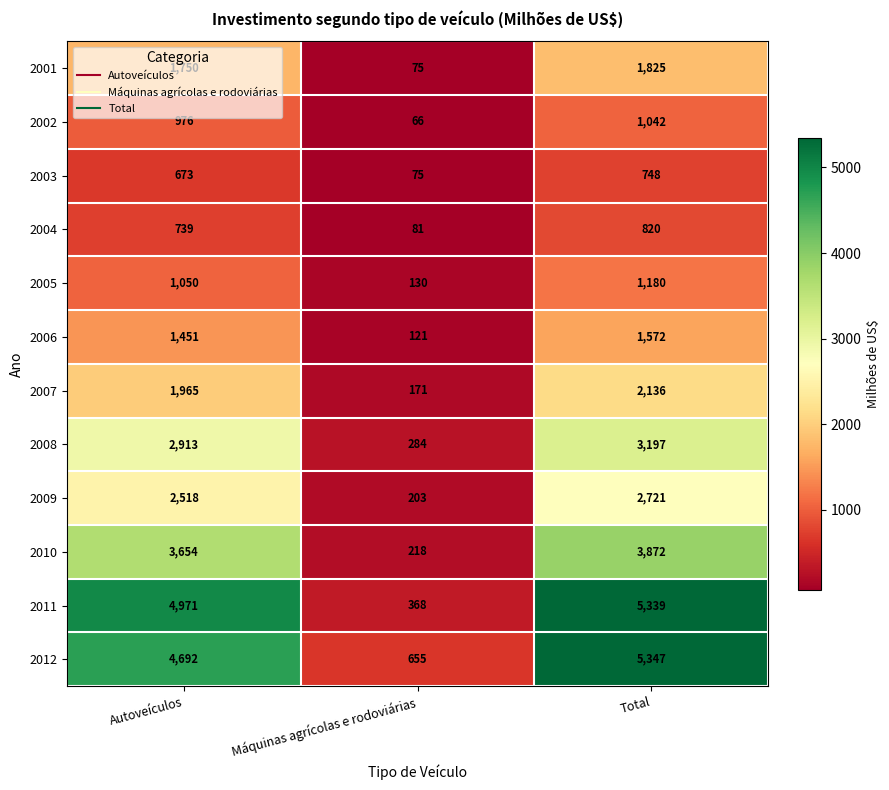

At which label is 2007 closest to 1153?

Autoveículos